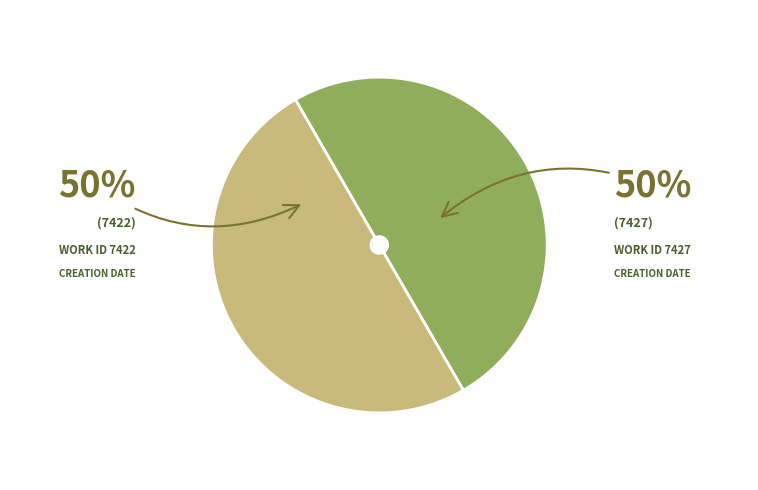

To the nearest percent, what is the average slice percentage?

50%